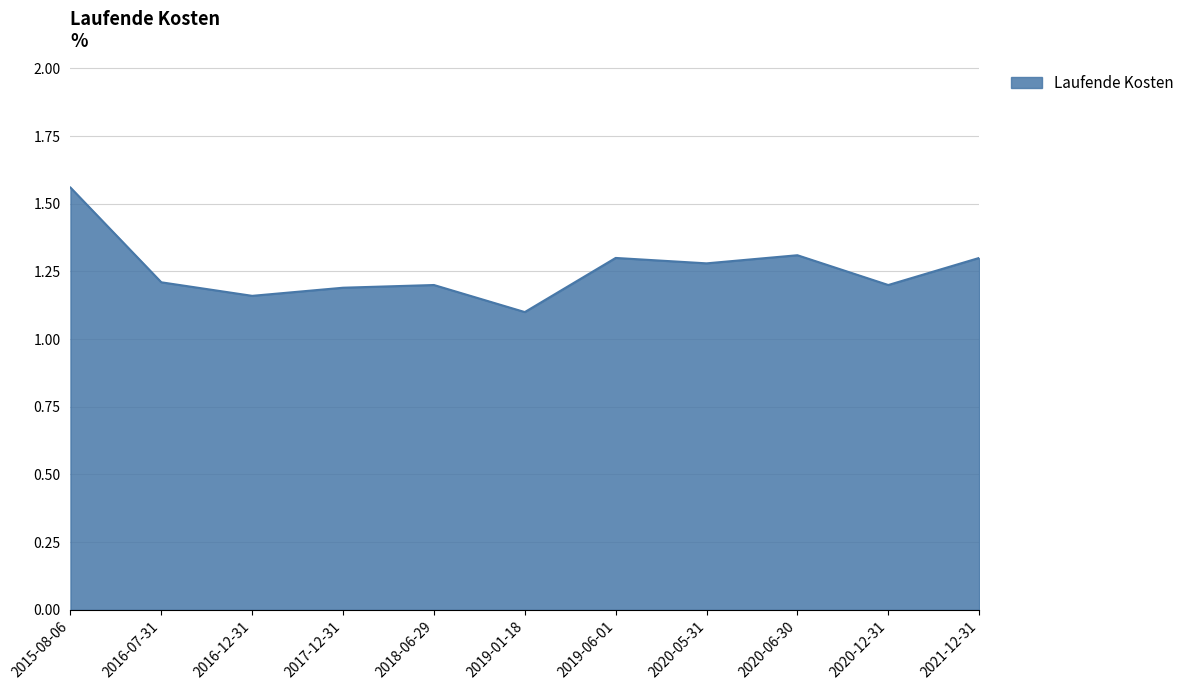

Is it true that the value at 2020-05-31 is 1.3?

True